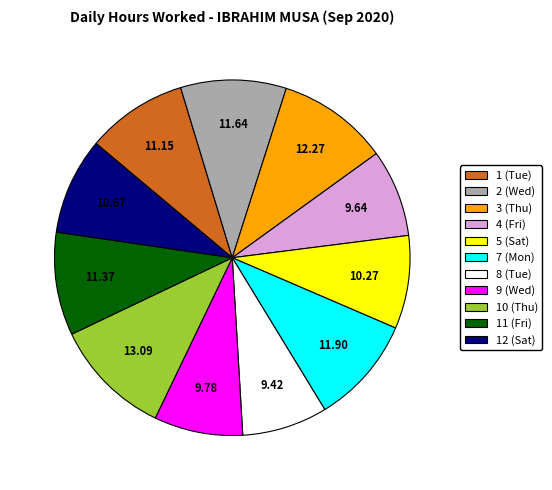

Is there any slice that represents more than half of the pie?

No